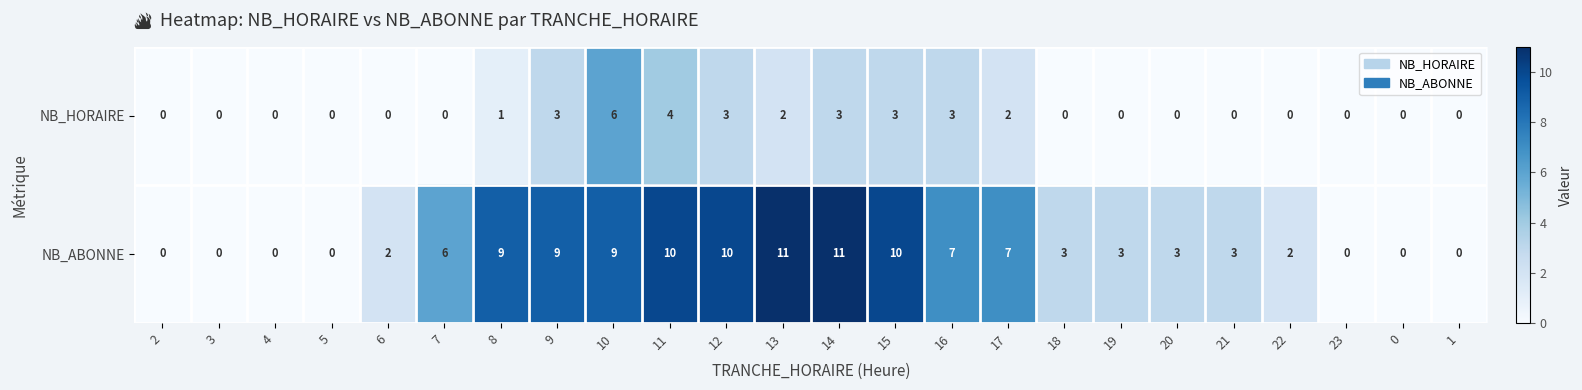

What is the difference between the NB_HORAIRE values at 3 and 10?

6